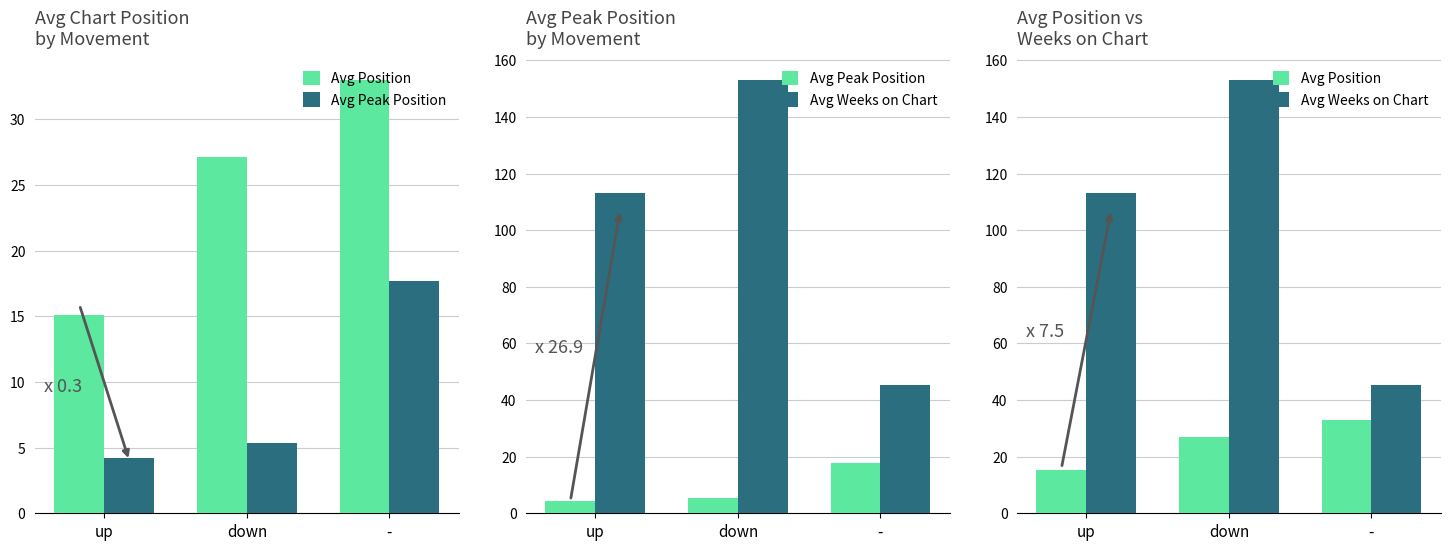

Rank the series at - from highest to lowest value.

Avg Weeks on Chart, Avg Position, Avg Peak Position